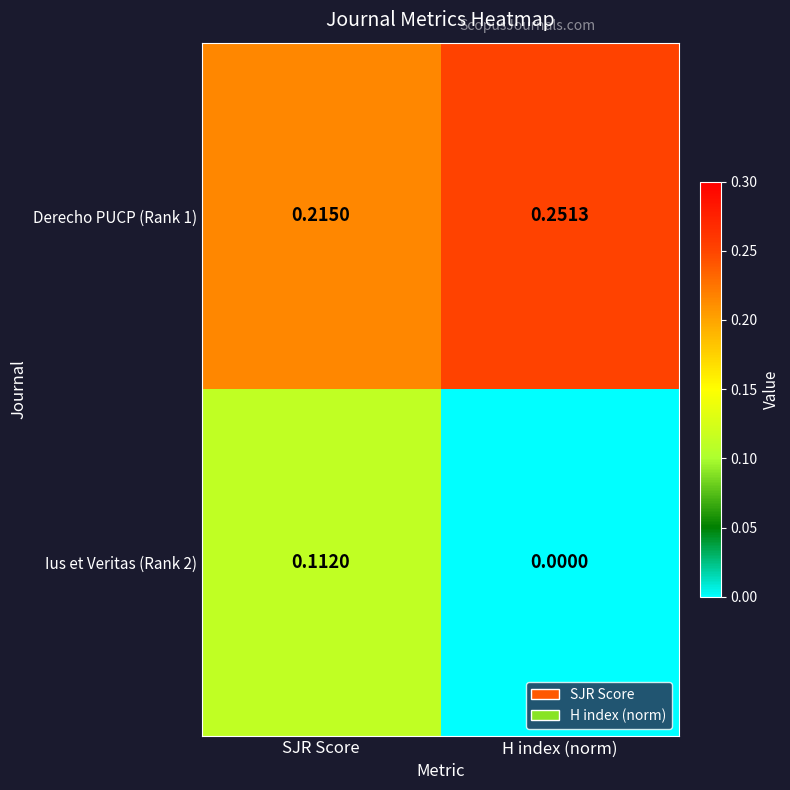

Rank the series by their maximum value, from lowest to highest.

Ius et Veritas (Rank 2), Derecho PUCP (Rank 1)